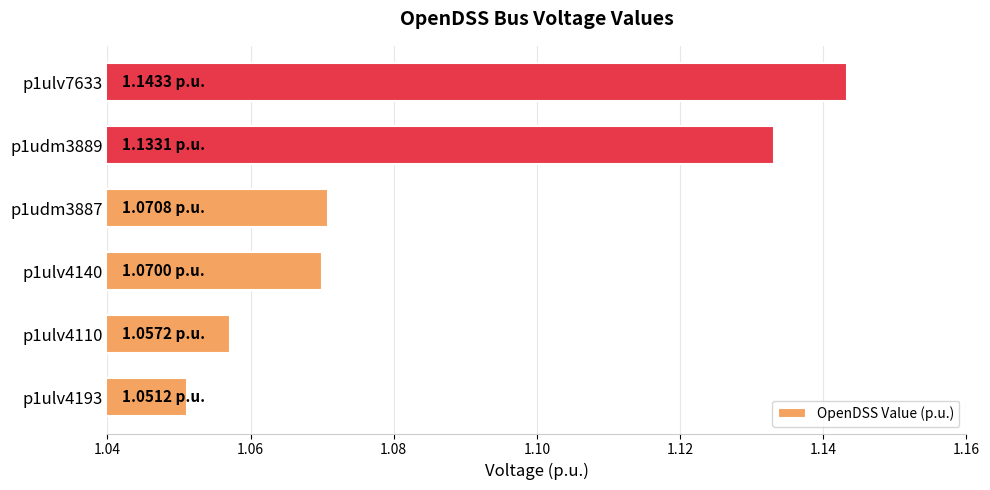

What is the change in value from p1udm3887 to p1ulv7633?

+0.1